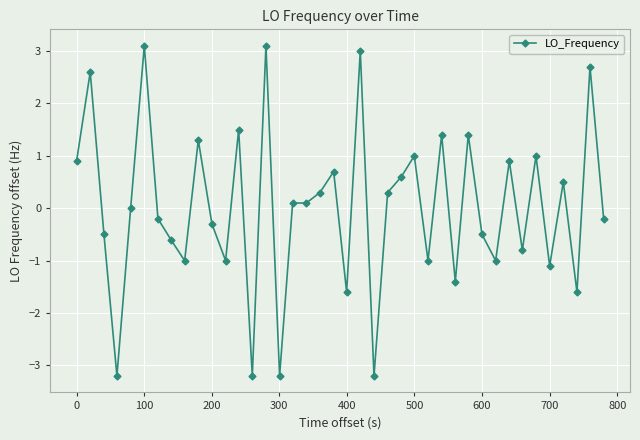

Reading left to right, what are all the values shown in this chart?

0.9	2.6	-0.5	-3.2	0.0	3.1	-0.2	-0.6	-1.0	1.3	-0.3	-1.0	1.5	-3.2	3.1	-3.2	0.1	0.1	0.3	0.7	-1.6	3.0	-3.2	0.3	0.6	1.0	-1.0	1.4	-1.4	1.4	-0.5	-1.0	0.9	-0.8	1.0	-1.1	0.5	-1.6	2.7	-0.2